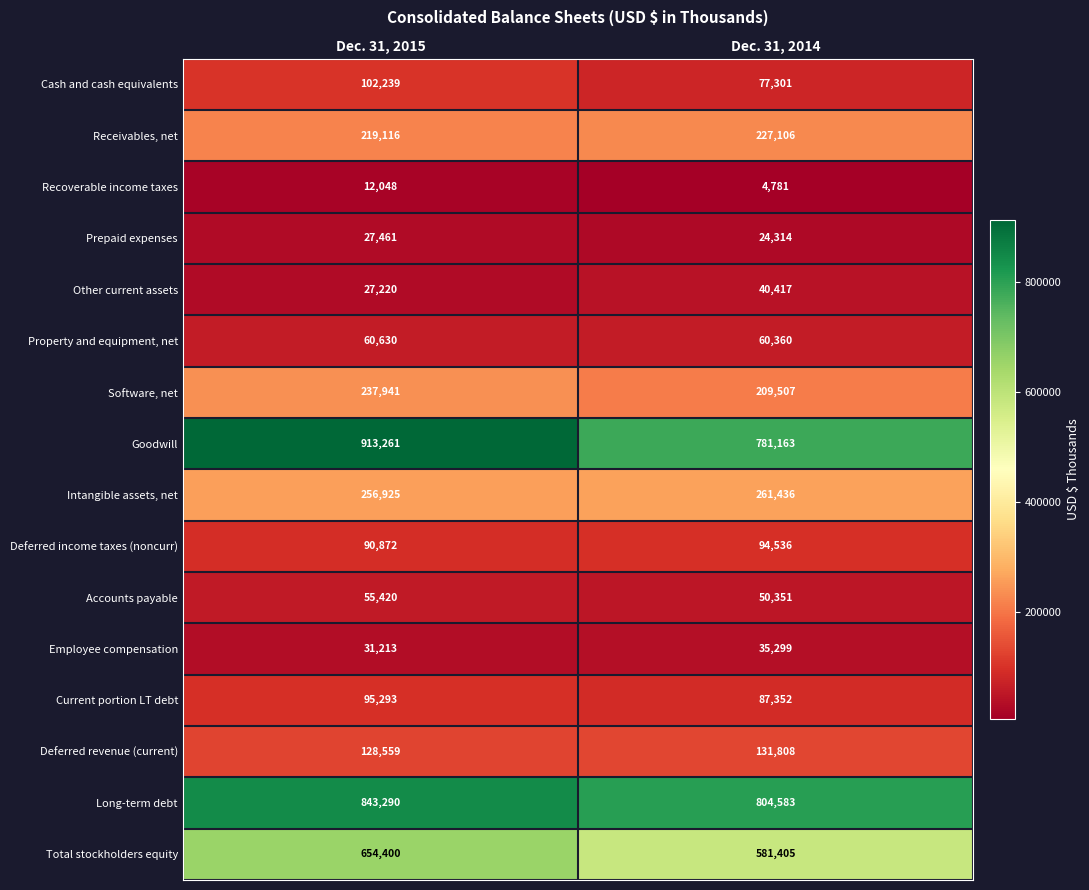

At which label does Recoverable income taxes reach its peak?

Dec. 31, 2015